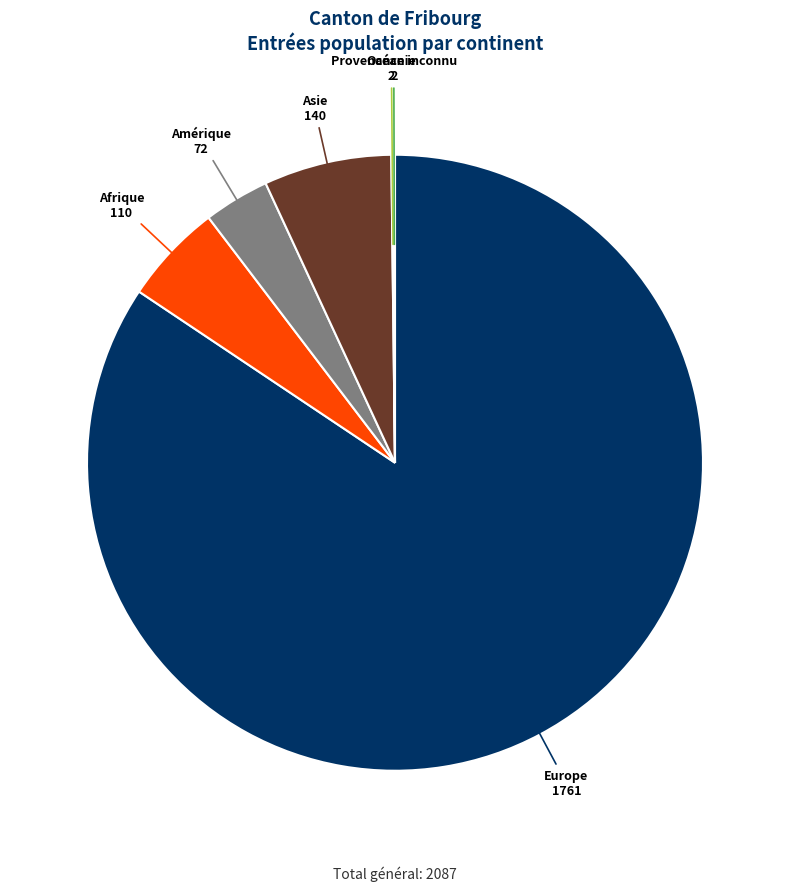

Is the sum of Afrique and Europe greater than half?

Yes